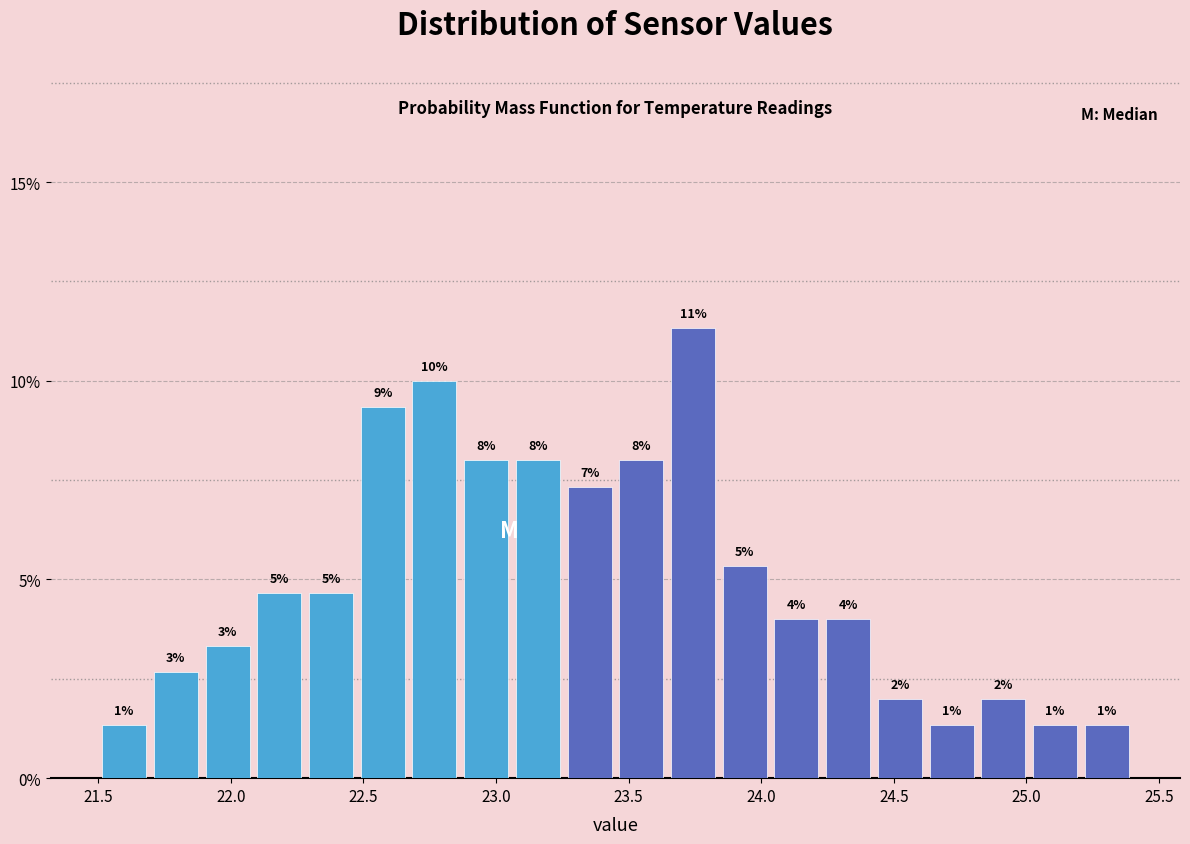

Around what value on the x-axis is the tallest bar? Give the approximate position of its centre, as read against the axis.

23.75